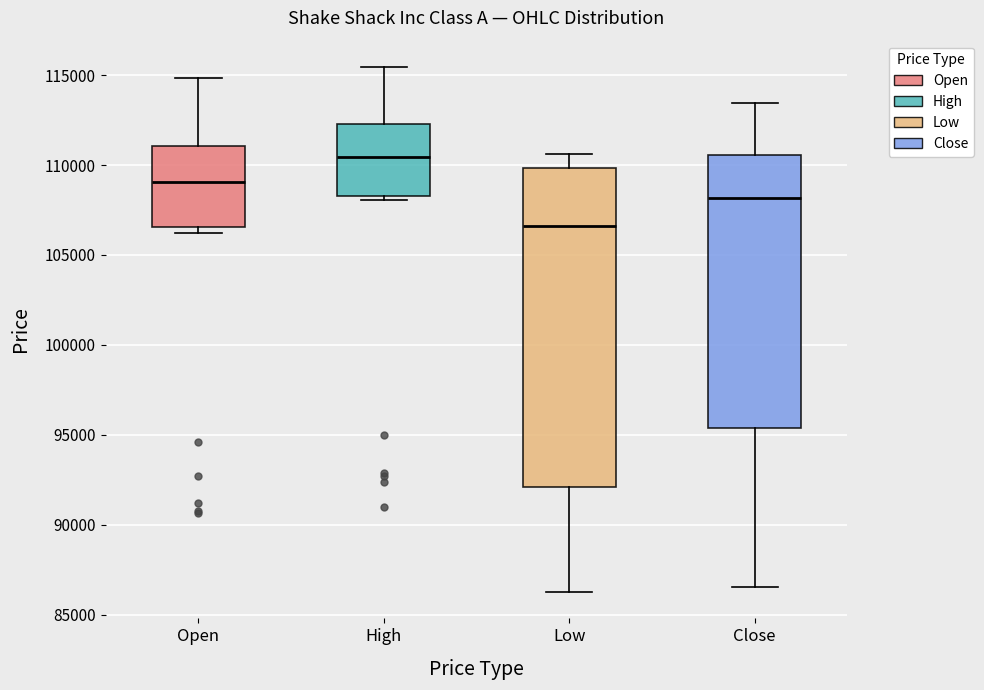

Which box has the lowest median line?

Low